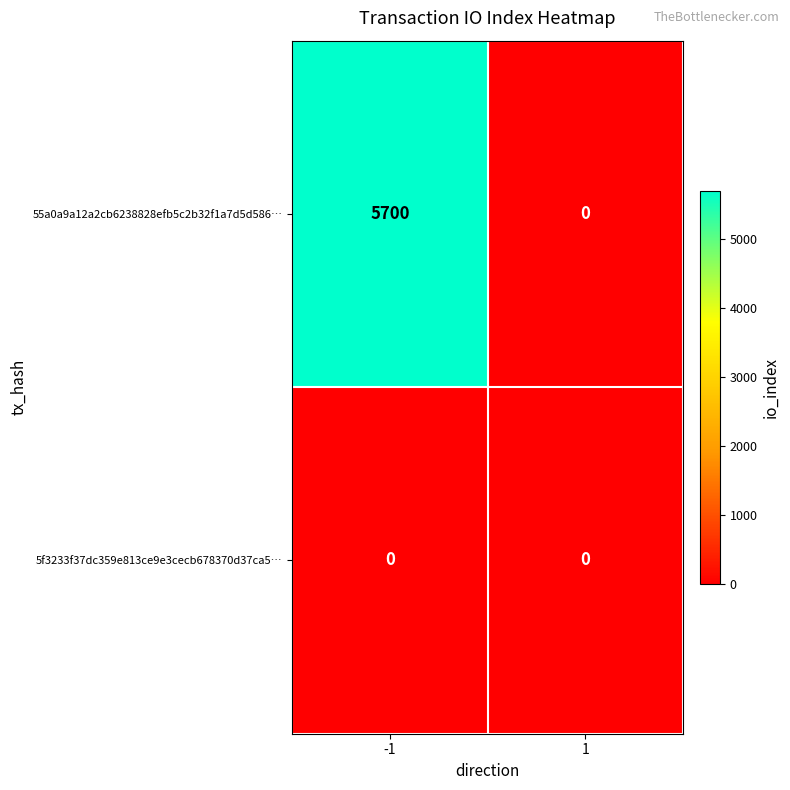

List the series in order of their overall mean, lowest first.

5f3233f37dc359e813ce9e3cecb678370d37ca5…, 55a0a9a12a2cb6238828efb5c2b32f1a7d5d586…